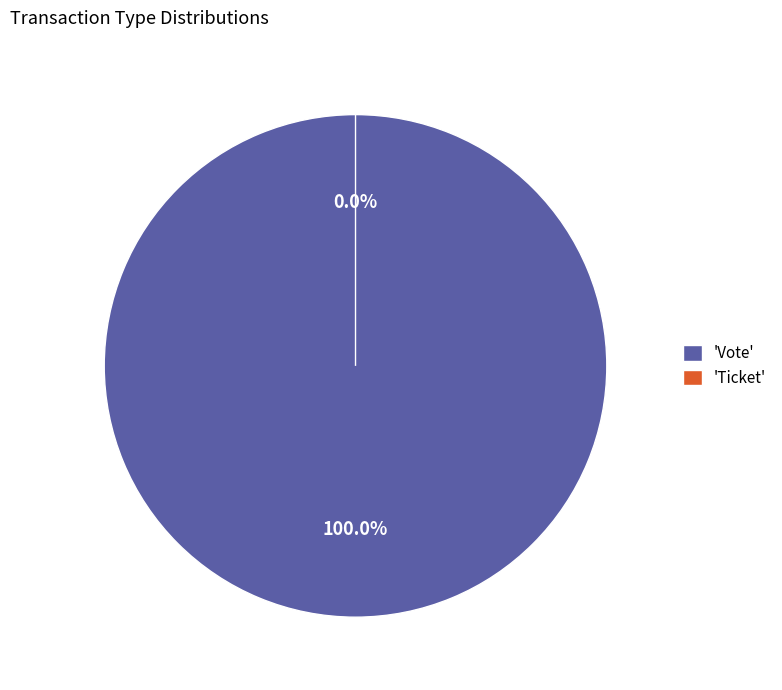

Does any single category account for the majority?

Yes